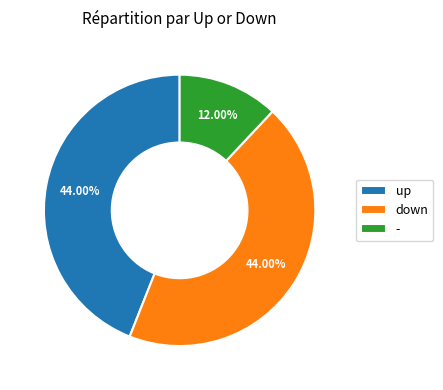

What is the smallest slice in the pie chart?

-